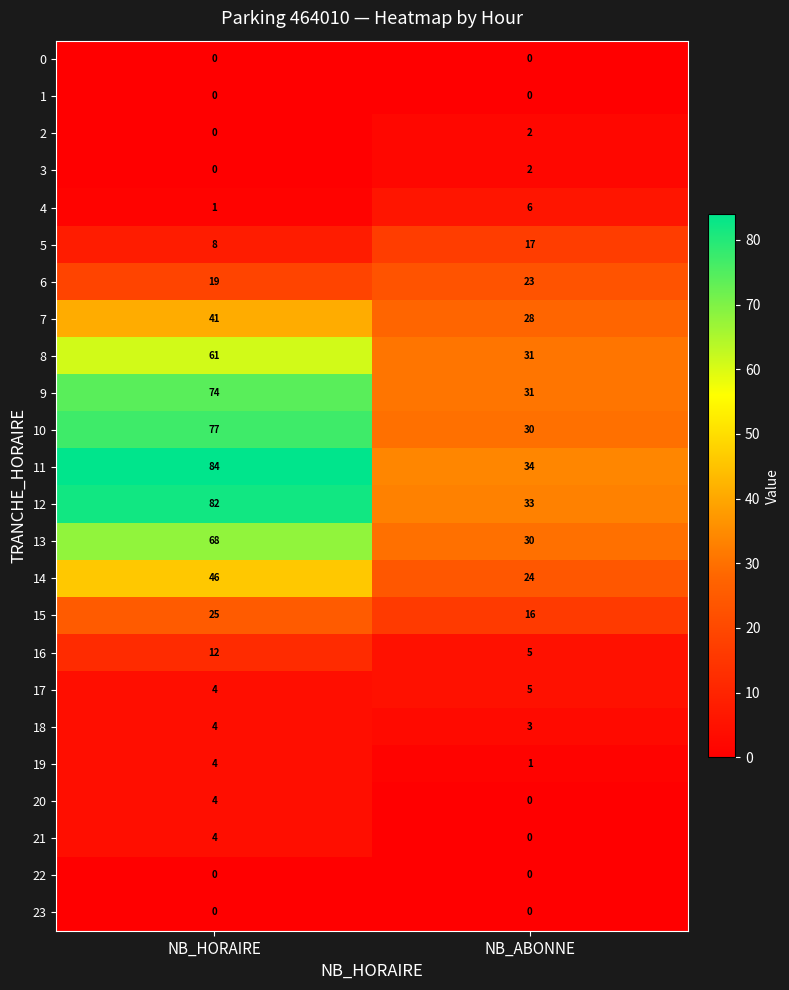

What is the sum of all 9 values?

105